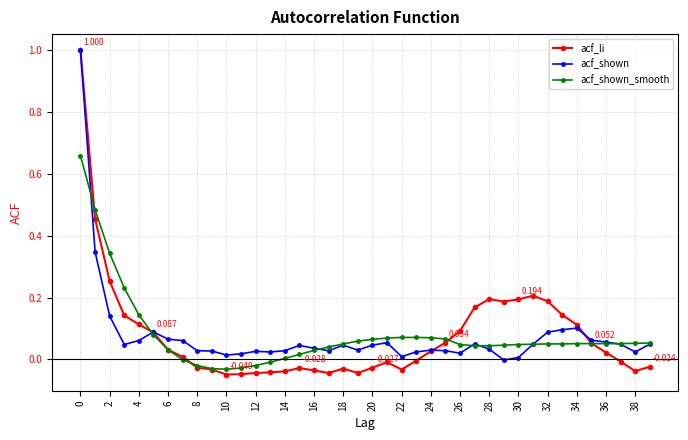

Which series has the widest spread of values?

acf_li